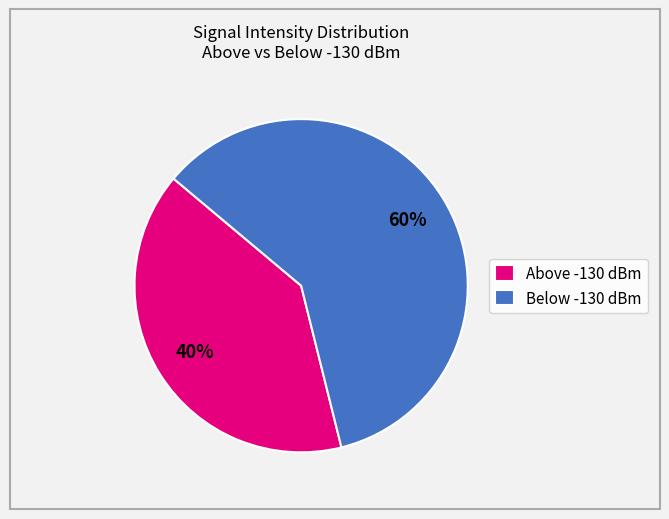

To the nearest percent, what is the average slice percentage?

50%